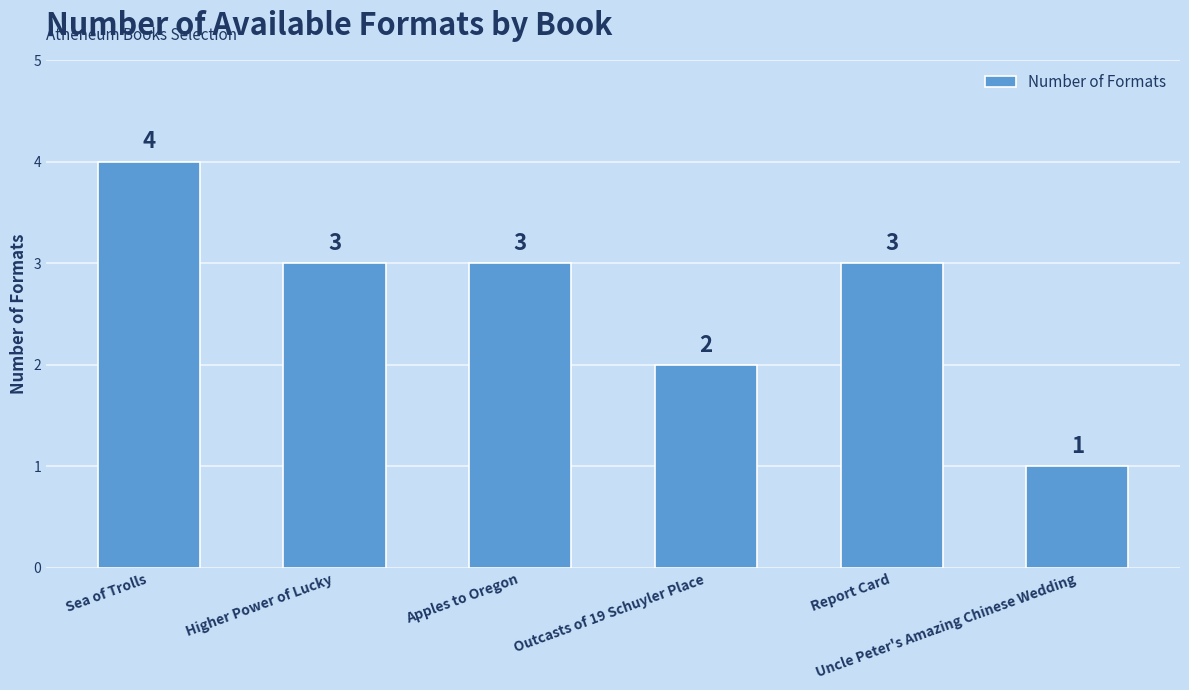

Approximately how many times larger is the value at Report Card compared to Apples to Oregon?

1.0